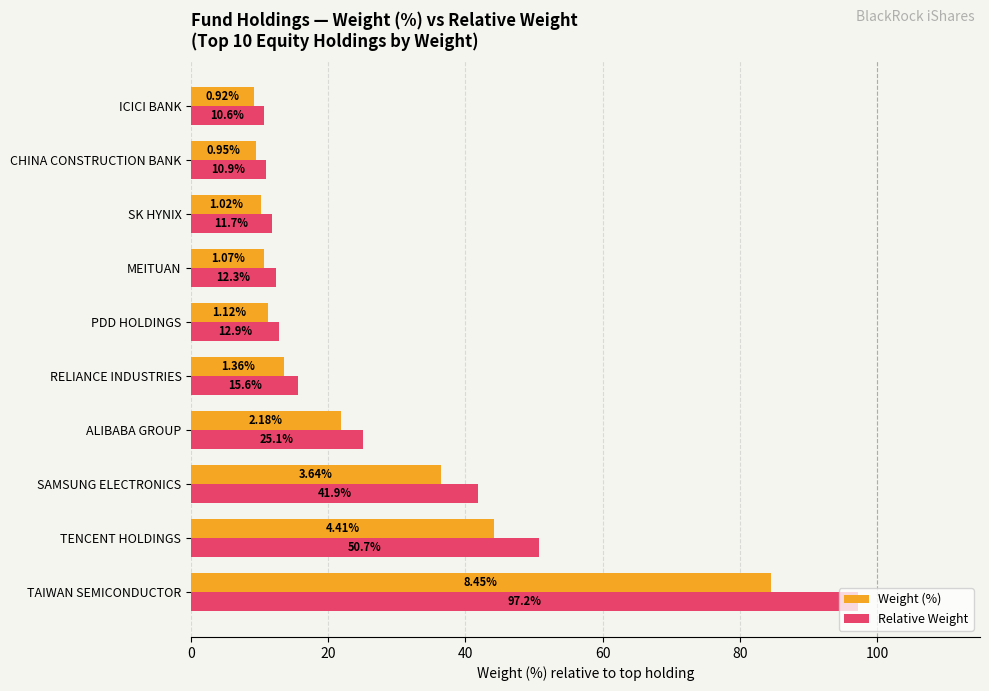

What is the difference between the second highest and minimum values in the Relative Weight series?

40.1